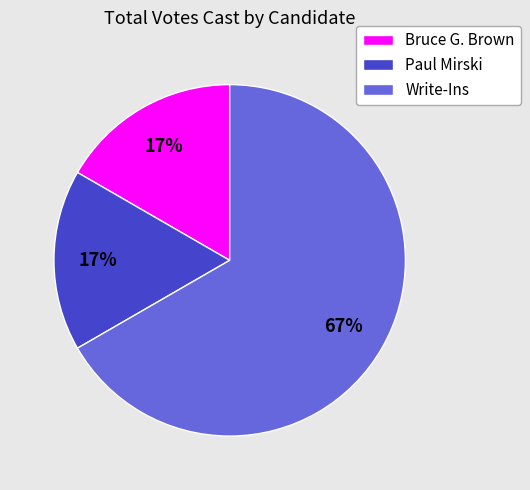

To the nearest percent, what portion does Paul Mirski represent?

17%